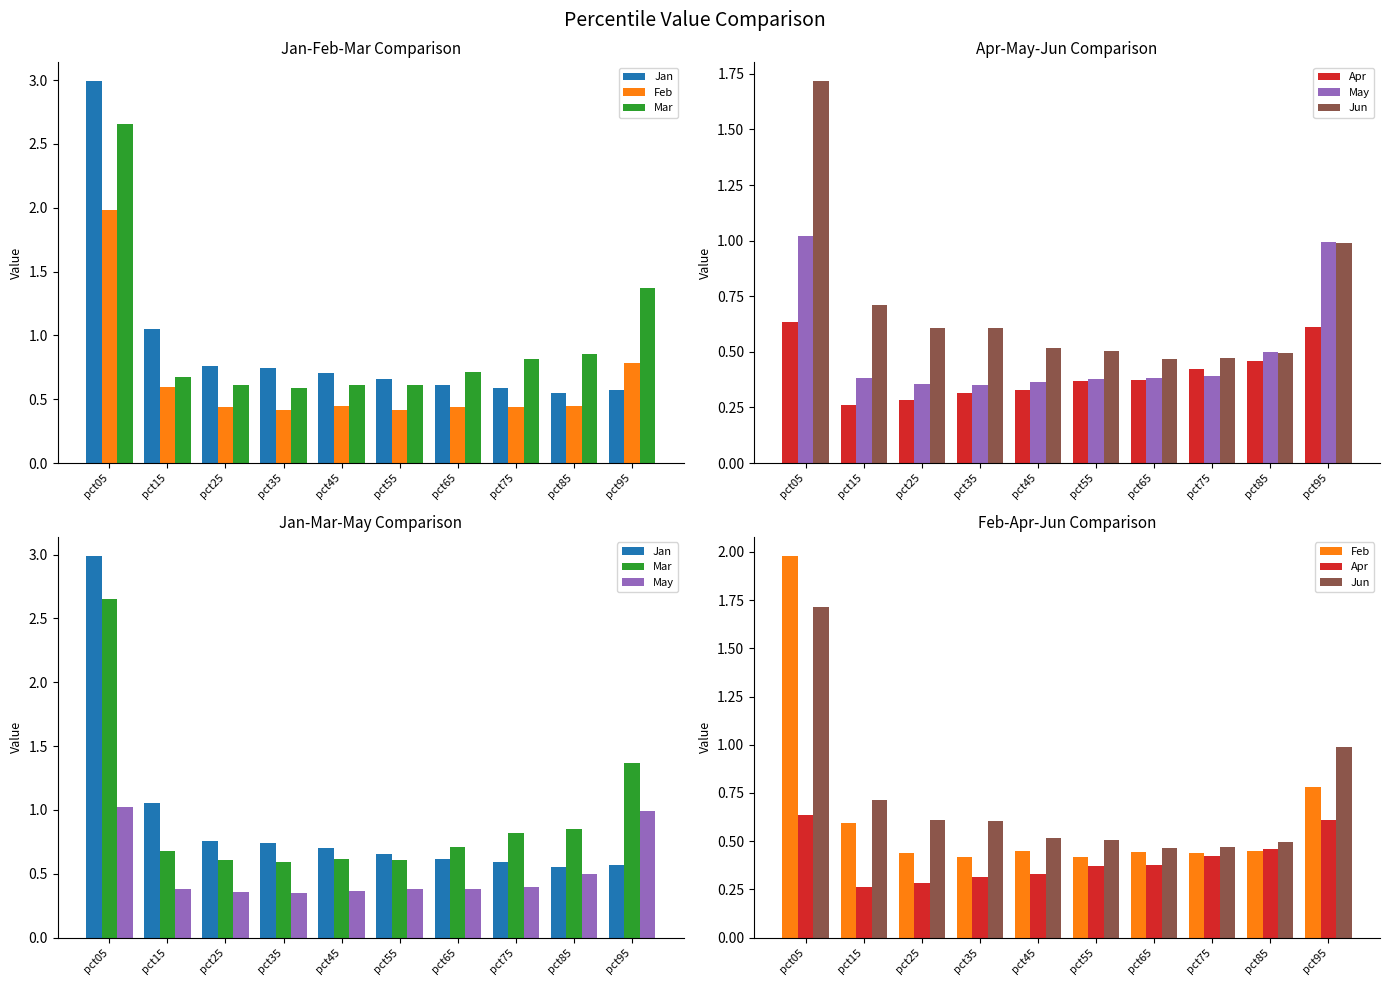

Reading left to right, what are all the values shown in this chart?

Jan: pct05=3.0	pct15=1.1	pct25=0.8	pct35=0.7	pct45=0.7	pct55=0.7	pct65=0.6	pct75=0.6	pct85=0.6	pct95=0.6
Feb: pct05=2.0	pct15=0.6	pct25=0.4	pct35=0.4	pct45=0.4	pct55=0.4	pct65=0.4	pct75=0.4	pct85=0.5	pct95=0.8
Mar: pct05=2.7	pct15=0.7	pct25=0.6	pct35=0.6	pct45=0.6	pct55=0.6	pct65=0.7	pct75=0.8	pct85=0.9	pct95=1.4
Apr: pct05=0.6	pct15=0.3	pct25=0.3	pct35=0.3	pct45=0.3	pct55=0.4	pct65=0.4	pct75=0.4	pct85=0.5	pct95=0.6
May: pct05=1.0	pct15=0.4	pct25=0.4	pct35=0.4	pct45=0.4	pct55=0.4	pct65=0.4	pct75=0.4	pct85=0.5	pct95=1.0
Jun: pct05=1.7	pct15=0.7	pct25=0.6	pct35=0.6	pct45=0.5	pct55=0.5	pct65=0.5	pct75=0.5	pct85=0.5	pct95=1.0